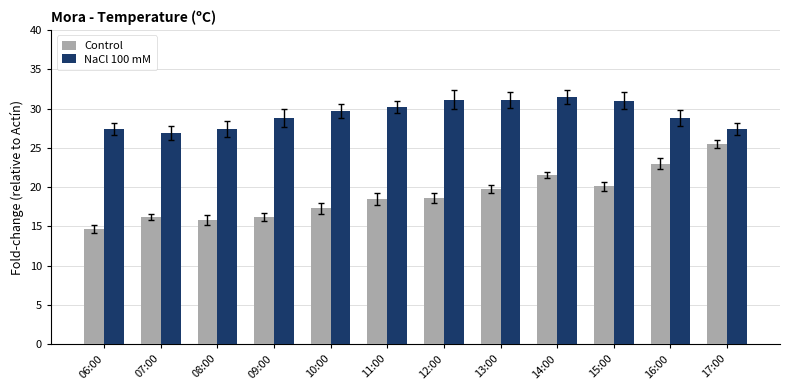

What is the label of the 1st bar from the right?

17:00